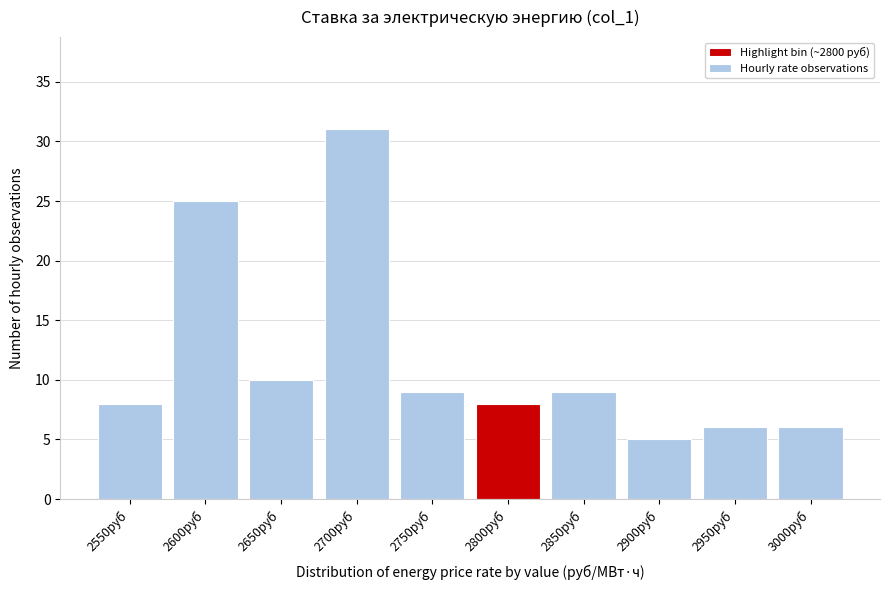

Reading left to right, transcribe all the data shown in this chart.

8	25	10	31	9	8	9	5	6	6